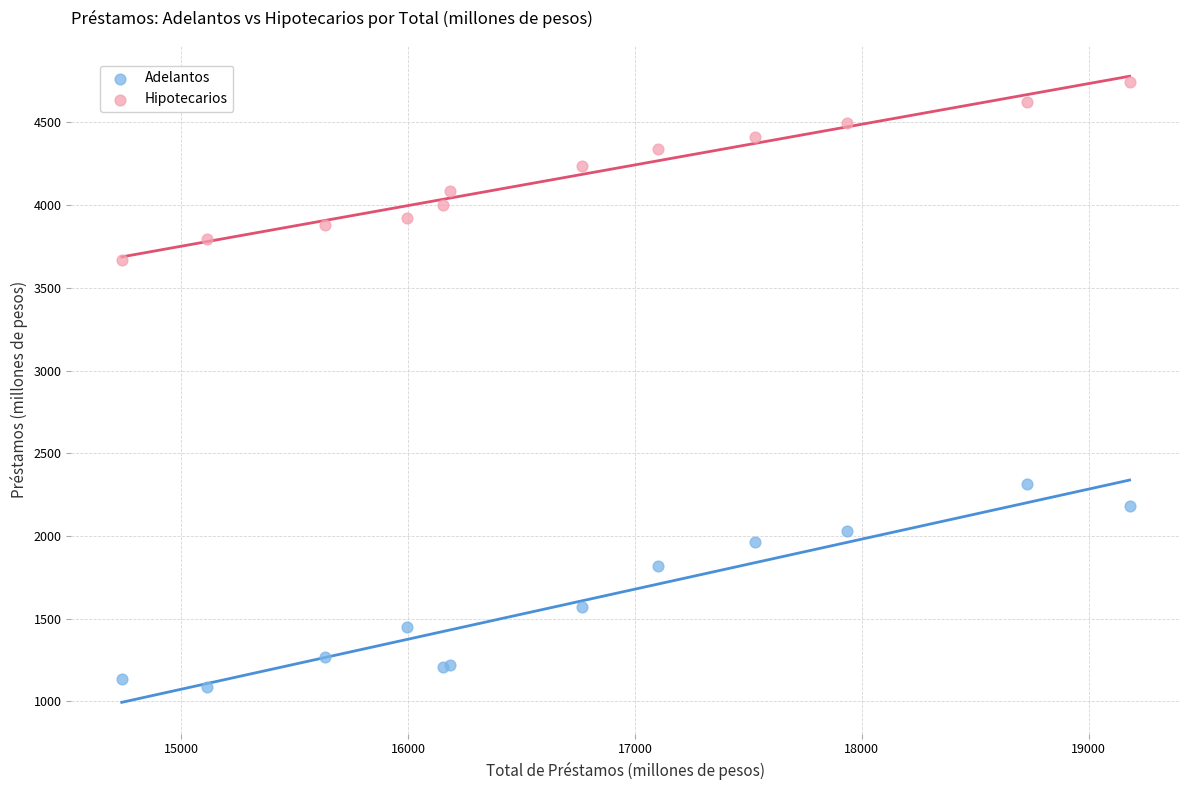

What are all the series names shown in the legend?

Adelantos, Hipotecarios